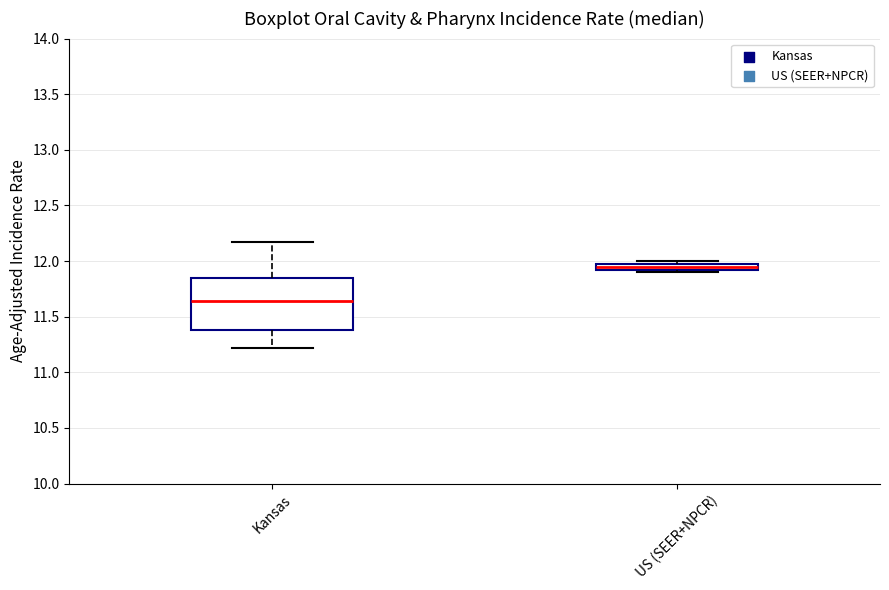

Which box is the tallest, from its lower edge to its upper edge?

Kansas